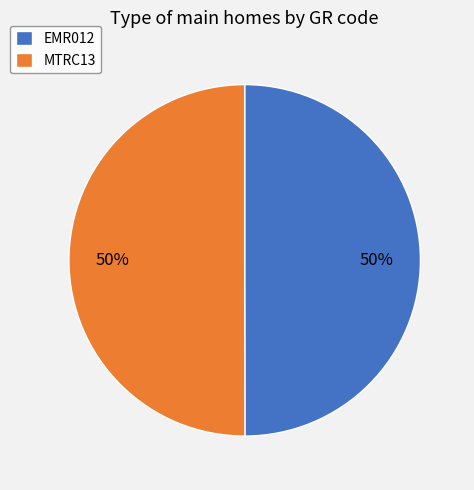

Is it true that EMR012 is 43% of the pie?

False